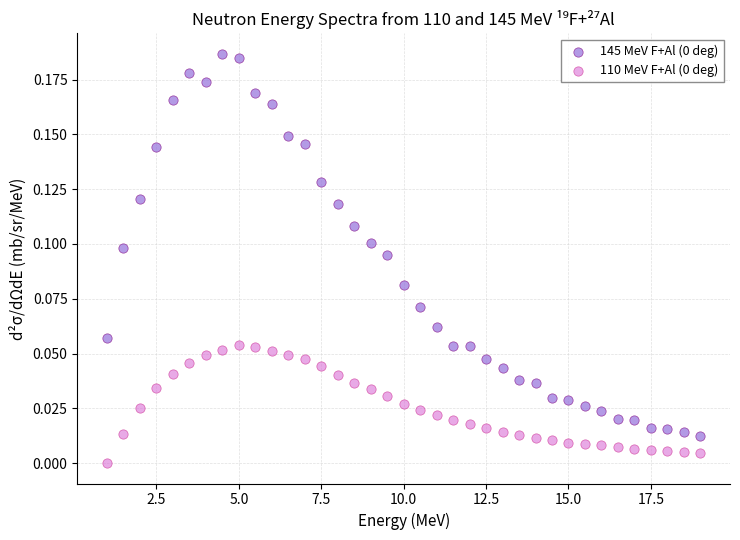

What is the X range (max minus min) for the scatter plot?

18.0